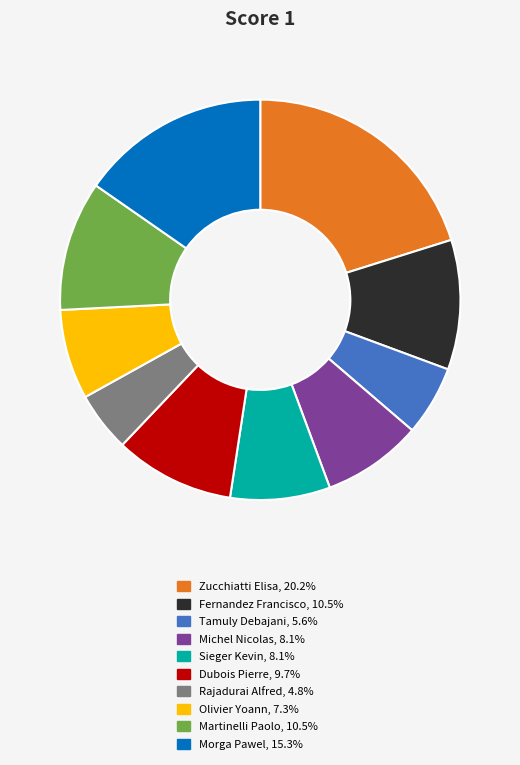

Does any single category account for the majority?

No